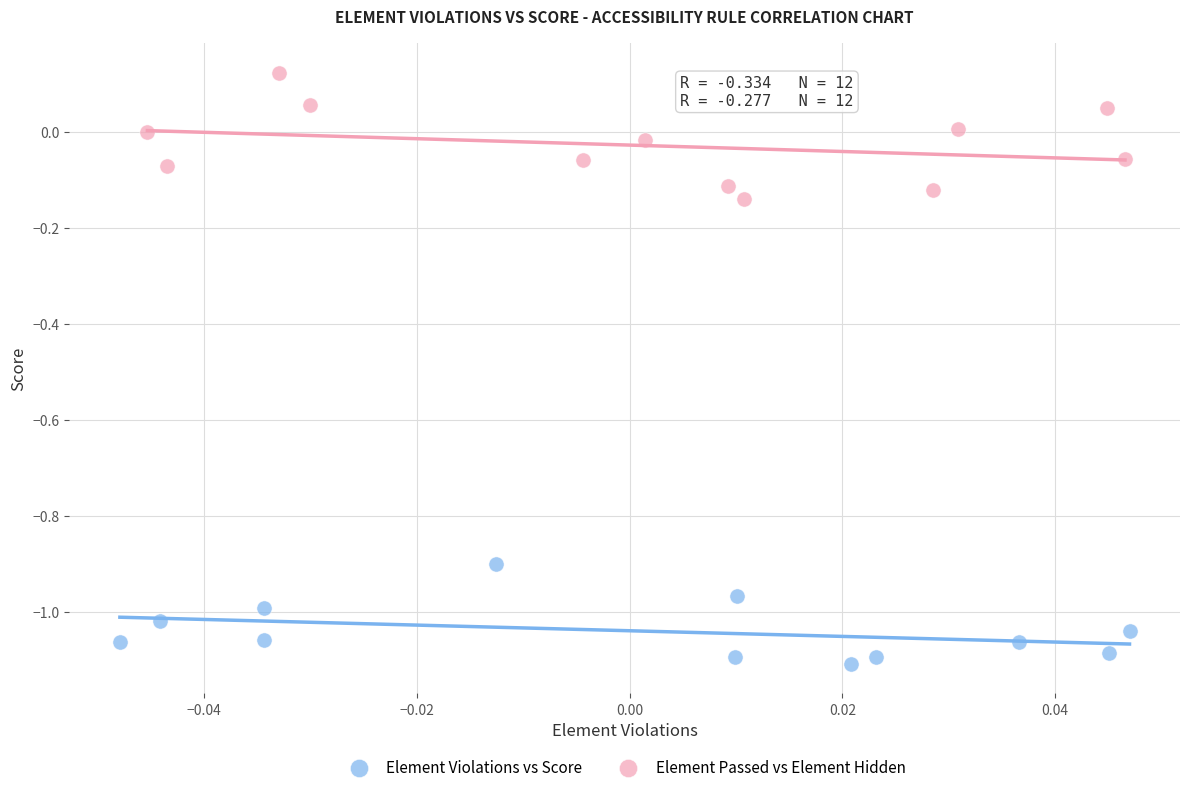

Which series has the largest Y range (max minus min)?

Element Passed vs Element Hidden